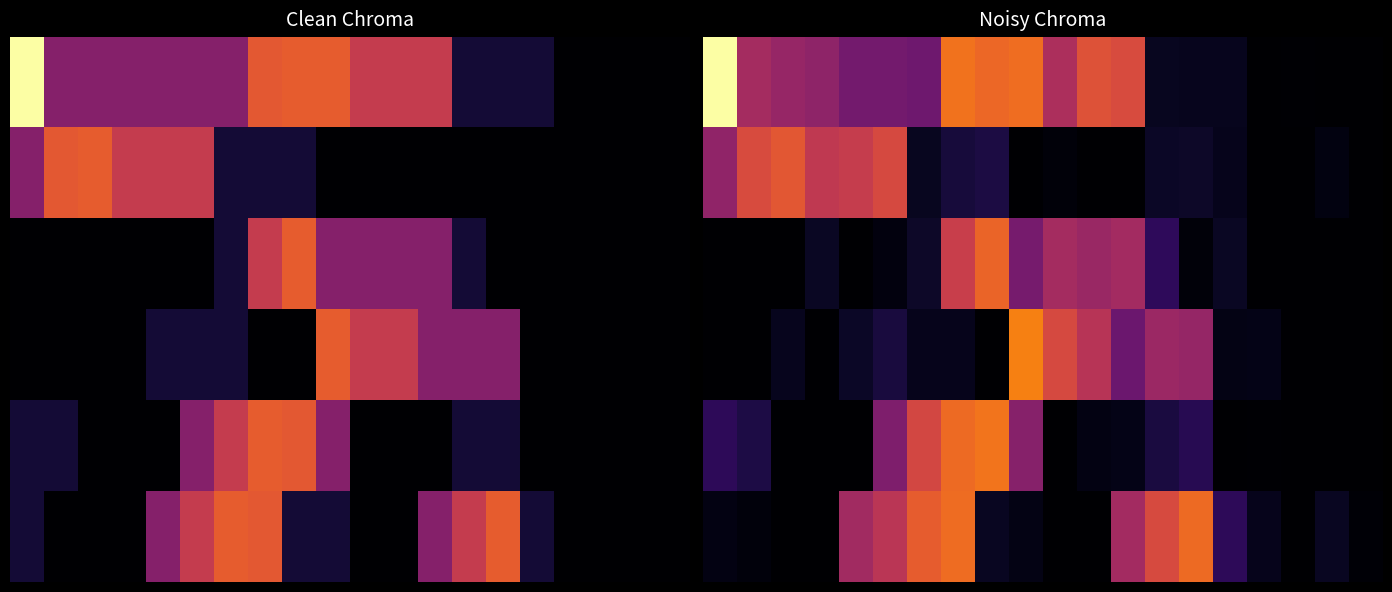

At how many categories does at least one series exceed 281?

3